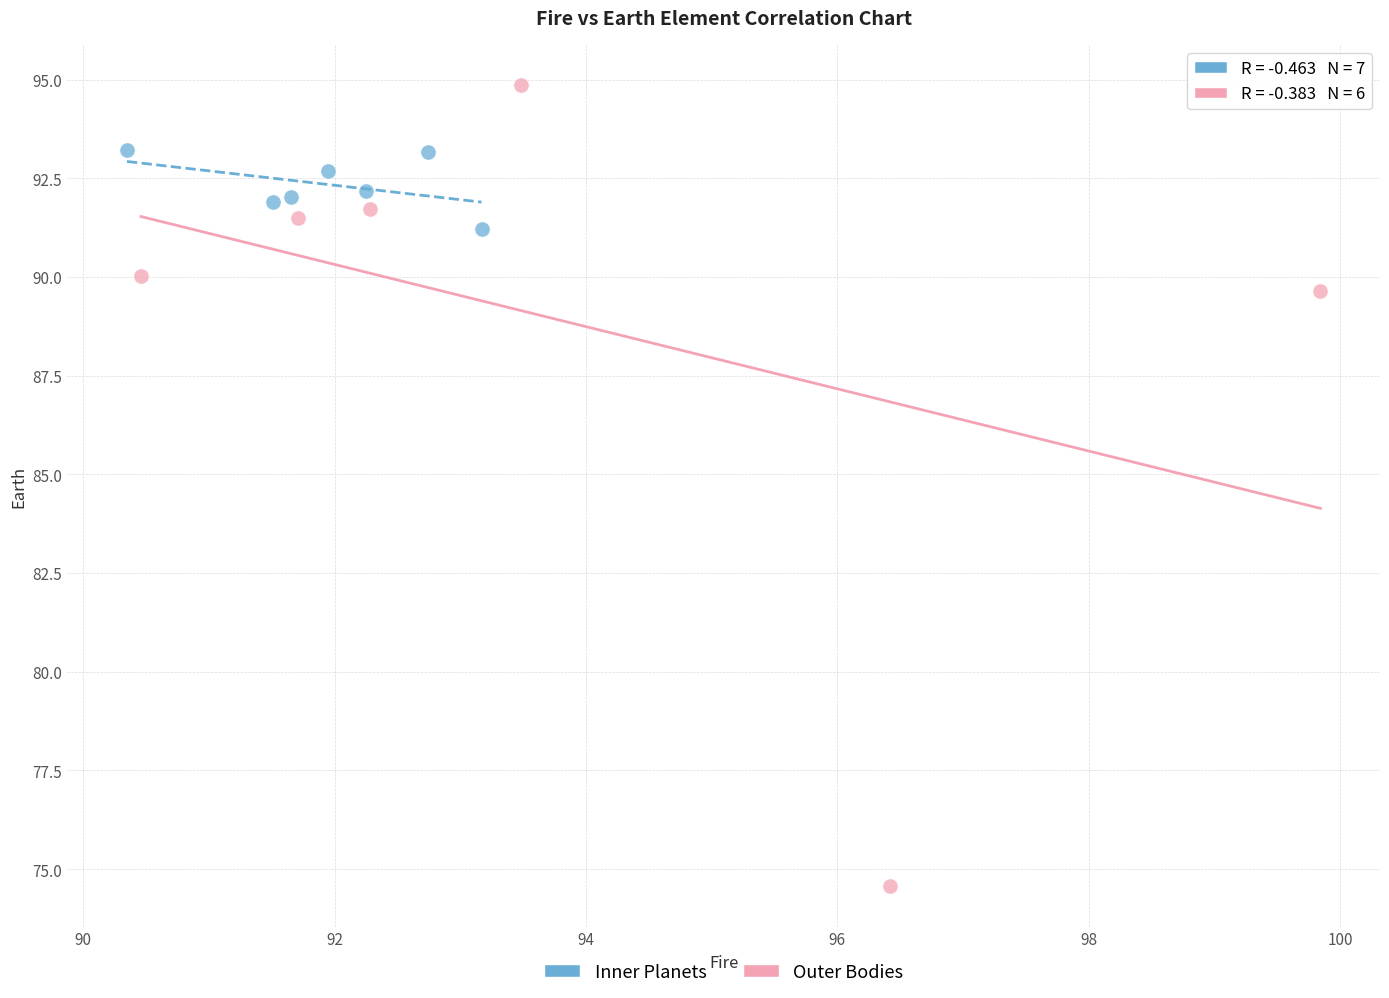

Which series reaches the minimum Y coordinate?

Outer Bodies